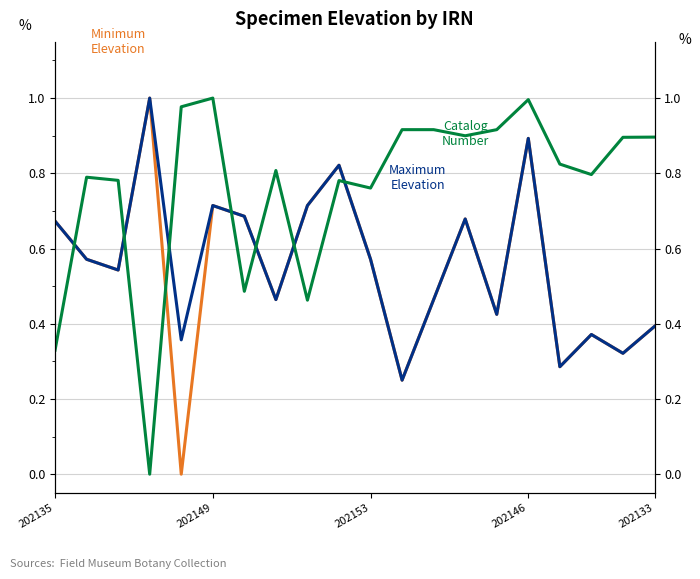

What is the sum of all Minimum Elevation values?

10.8